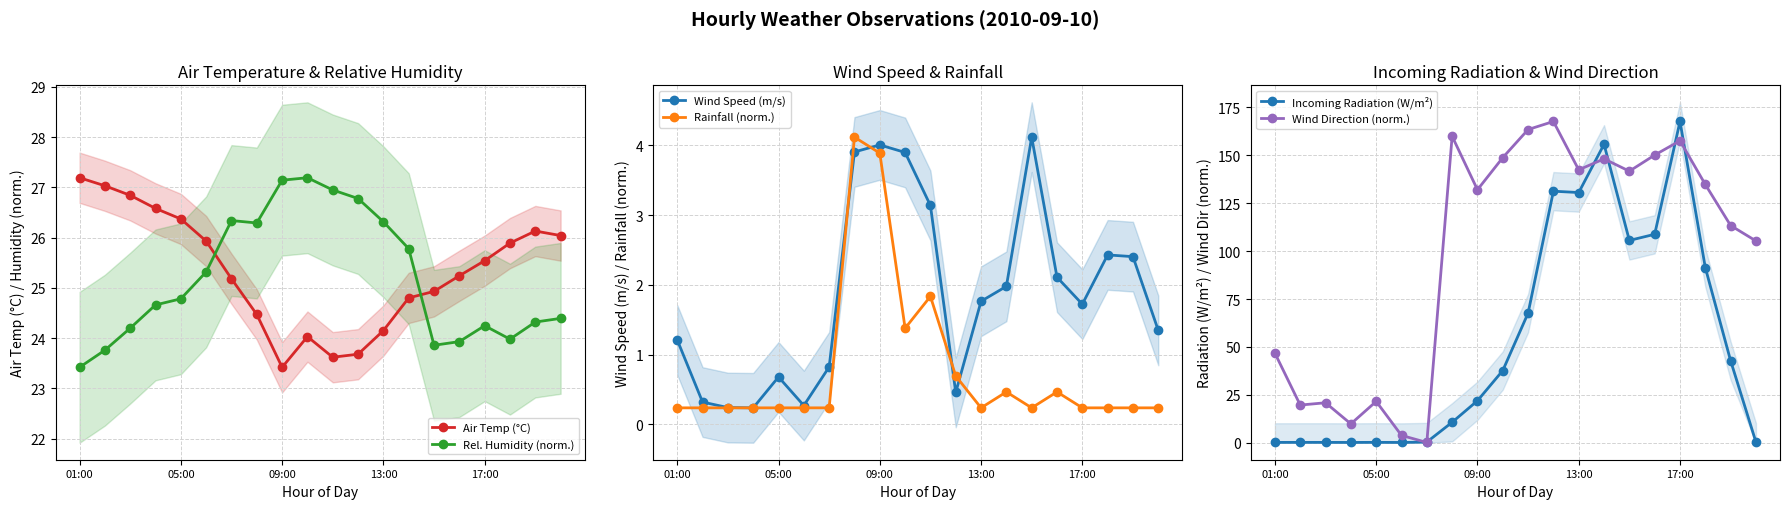

Is this an area chart (filled region under the line)?

No